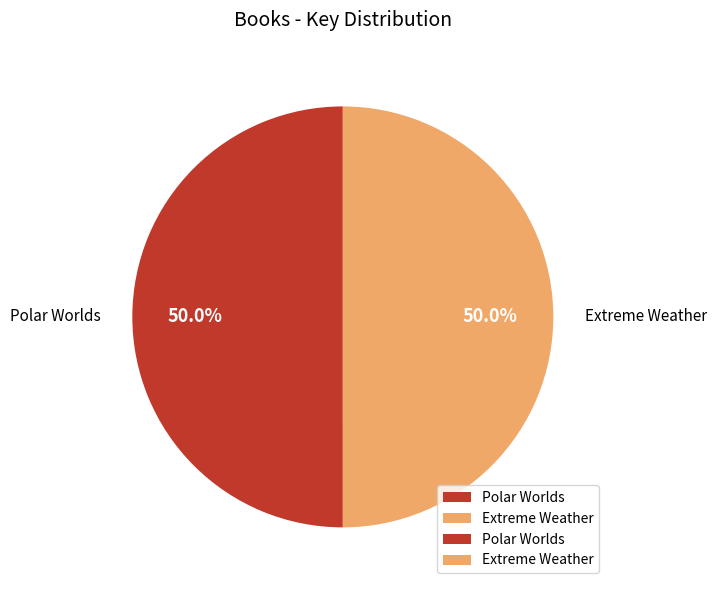

What is the ratio of the value at Extreme Weather to the value at Polar Worlds?

1.0